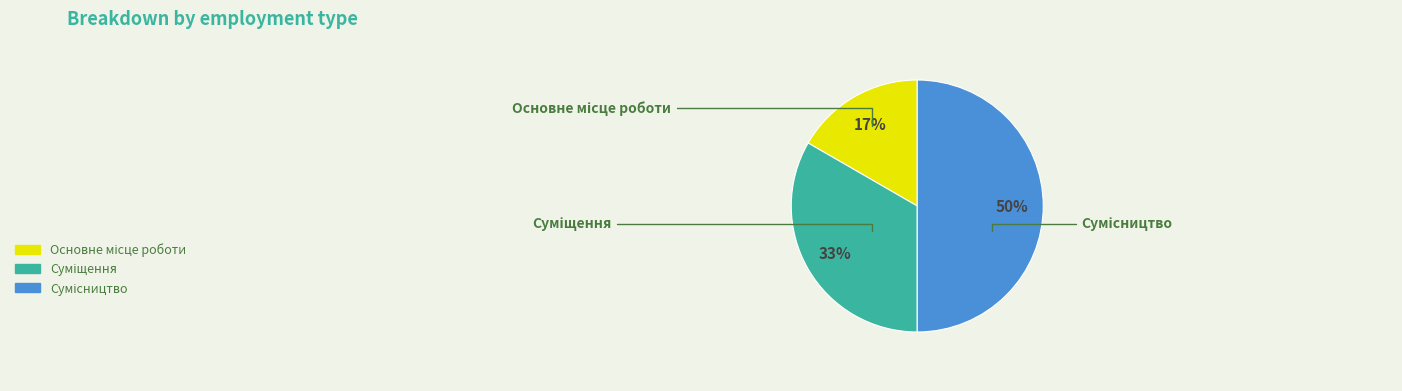

Count the number of slices in the pie.

3